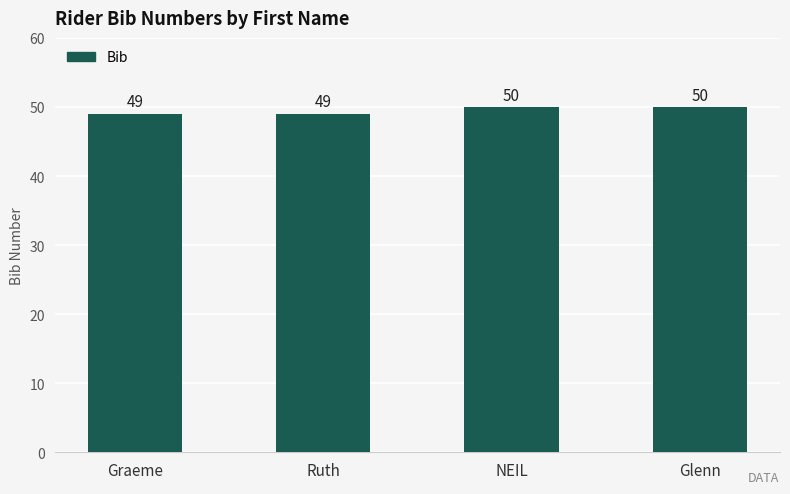

How many values are between 49 and 50?

4